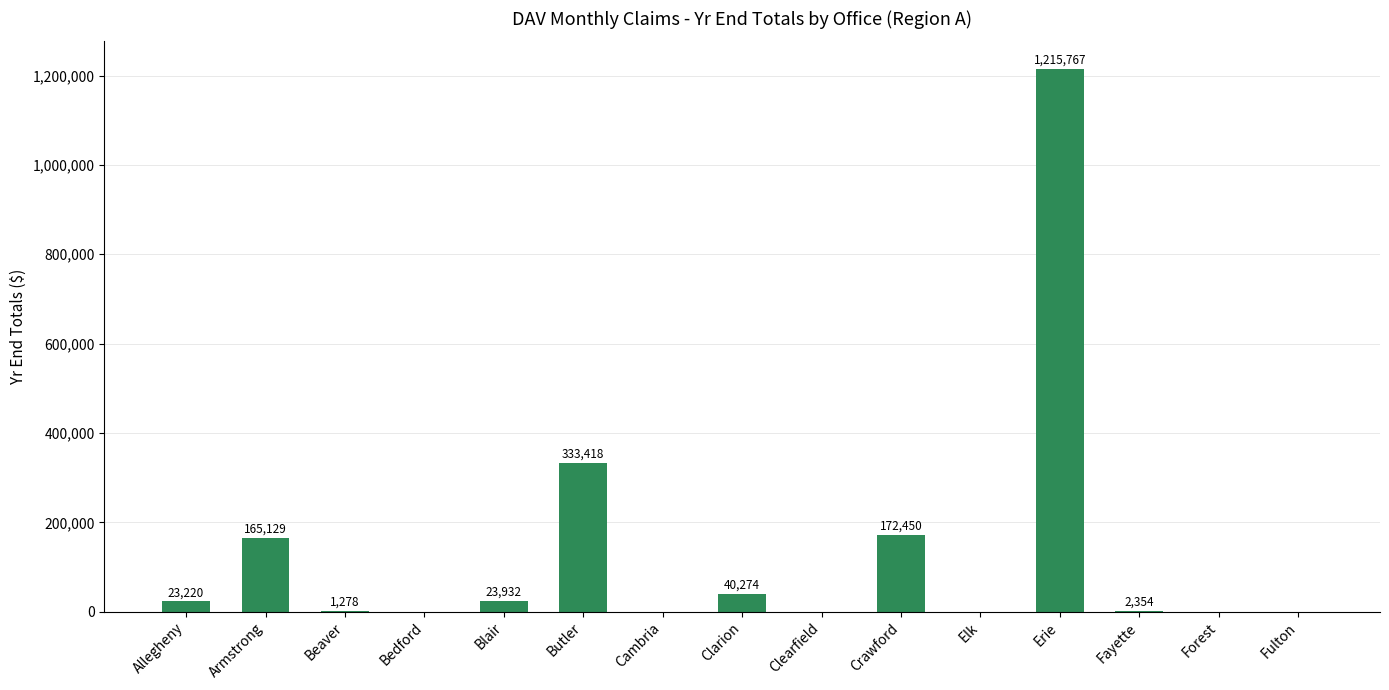

What is the difference between the values at Fayette and Erie?

1213413